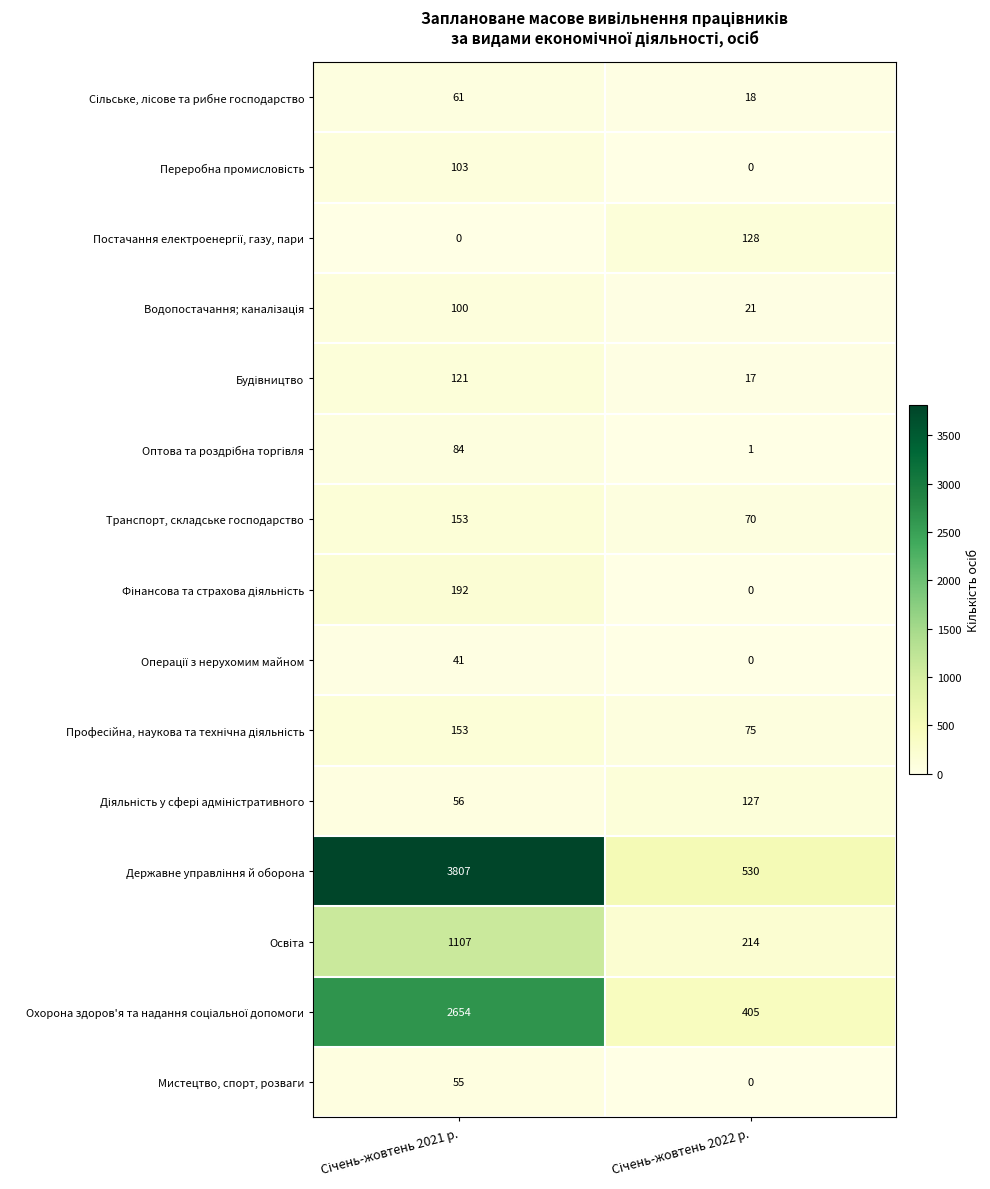

What is the difference between the maximum and minimum values in the Транспорт, складське господарство series?

83